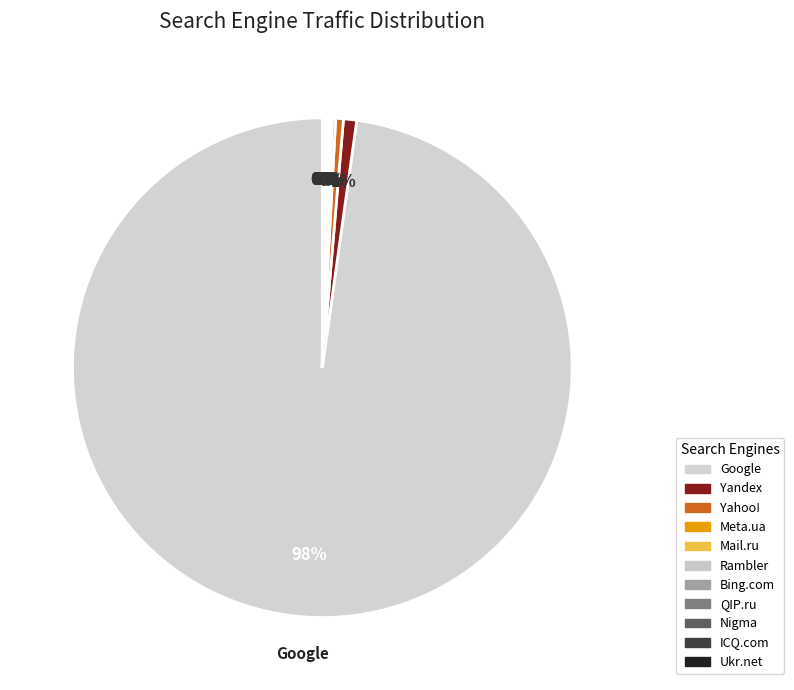

True or false: Ukr.net accounts for 0% of the total.

True